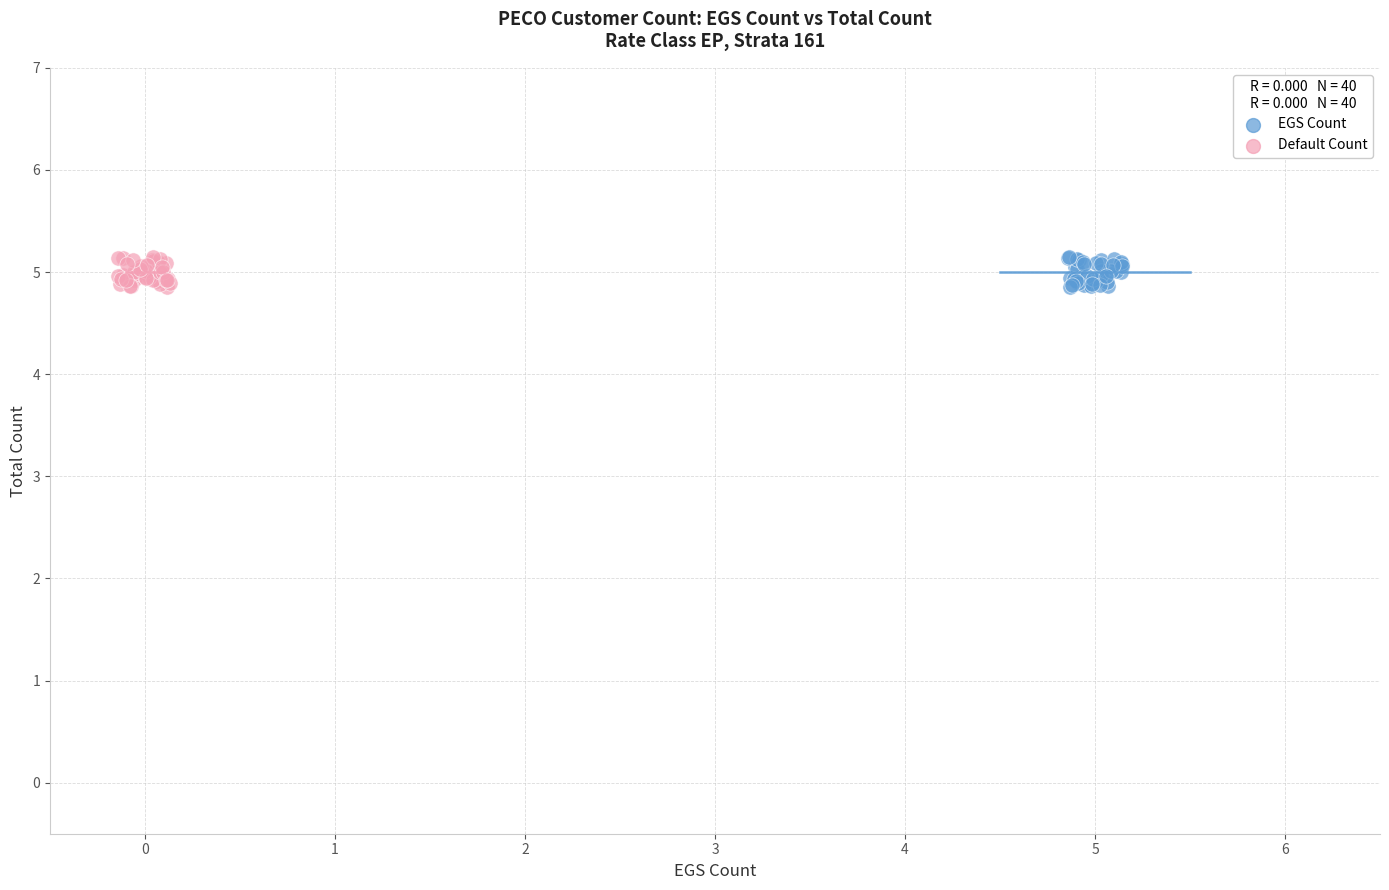

What are all the series names shown in the legend?

EGS Count, Default Count